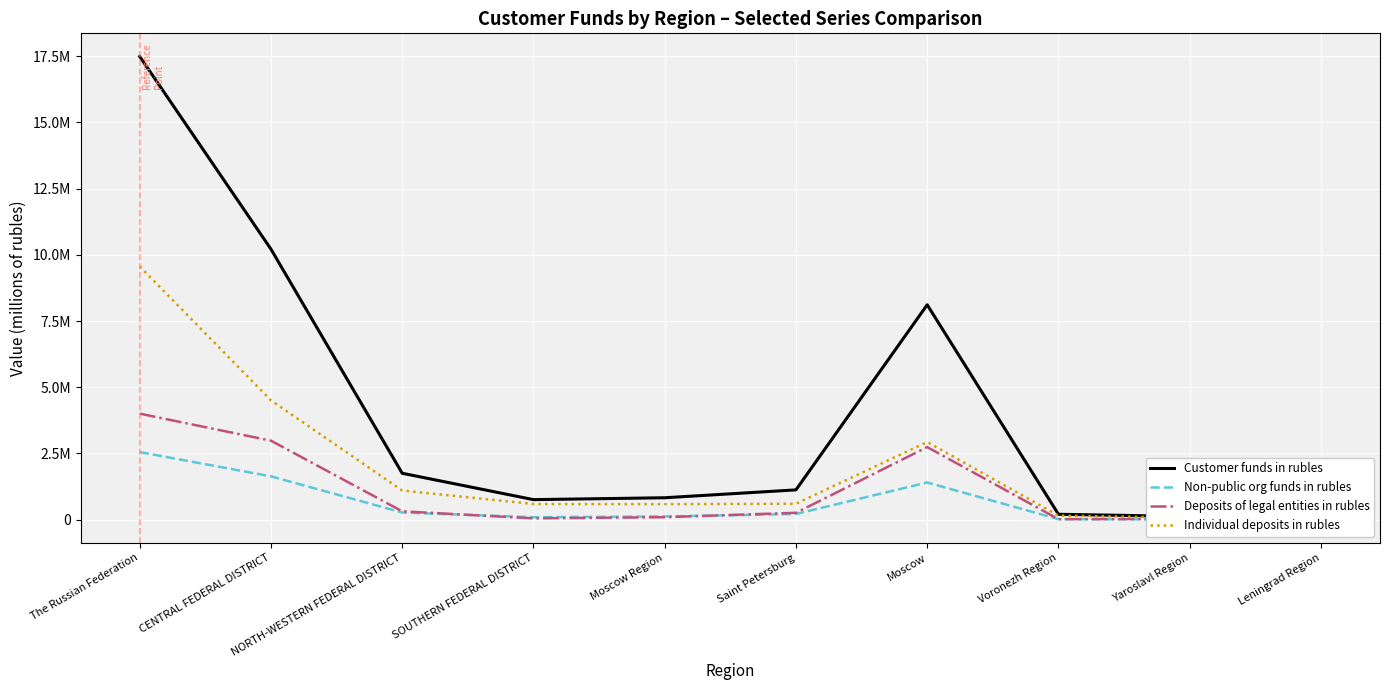

Is the value of Individual deposits in rubles at Saint Petersburg greater than the value of Customer funds in rubles at Moscow Region?

No